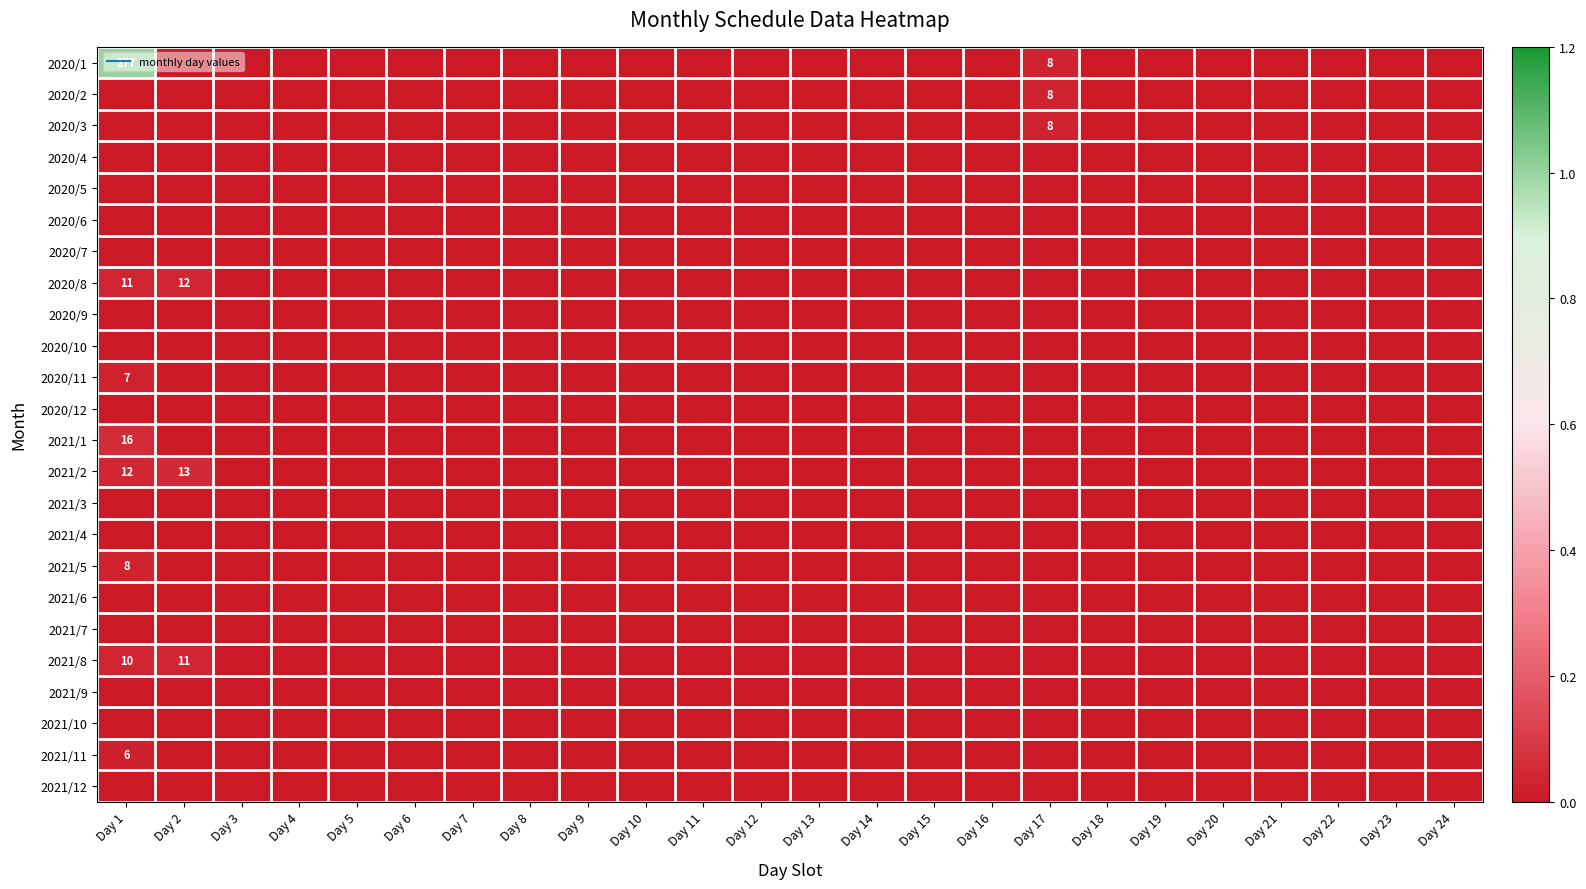

Rank the series at Day 9 from lowest to highest value.

2020/1, 2020/2, 2020/3, 2020/4, 2020/5, 2020/6, 2020/7, 2020/8, 2020/9, 2020/10, 2020/11, 2020/12, 2021/1, 2021/2, 2021/3, 2021/4, 2021/5, 2021/6, 2021/7, 2021/8, 2021/9, 2021/10, 2021/11, 2021/12